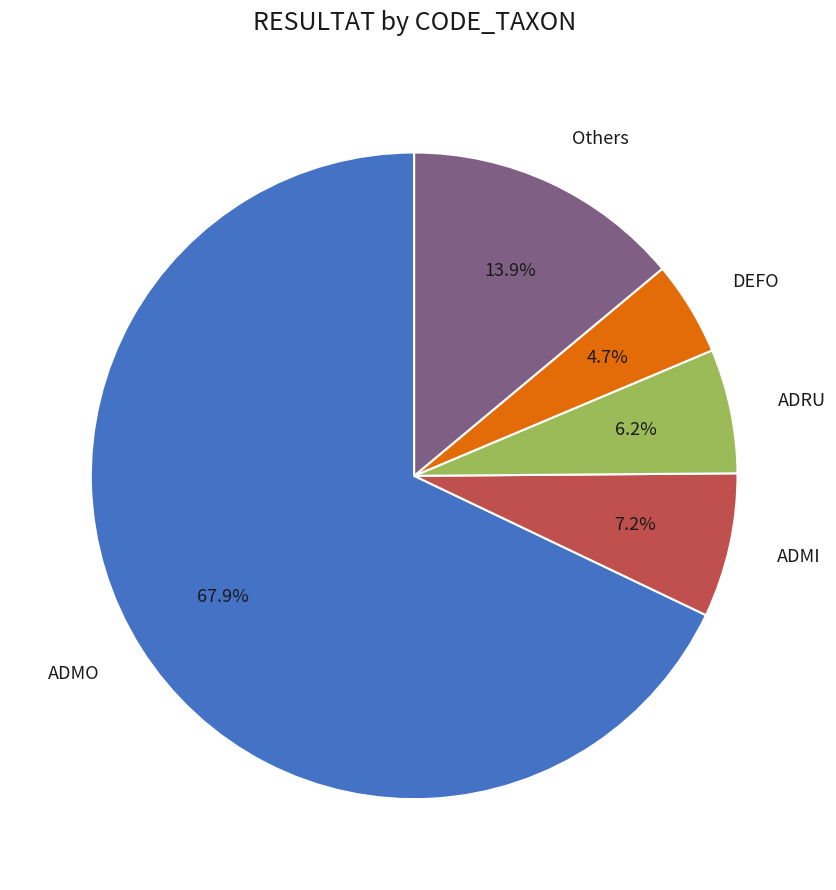

Is there a majority slice in this chart?

Yes